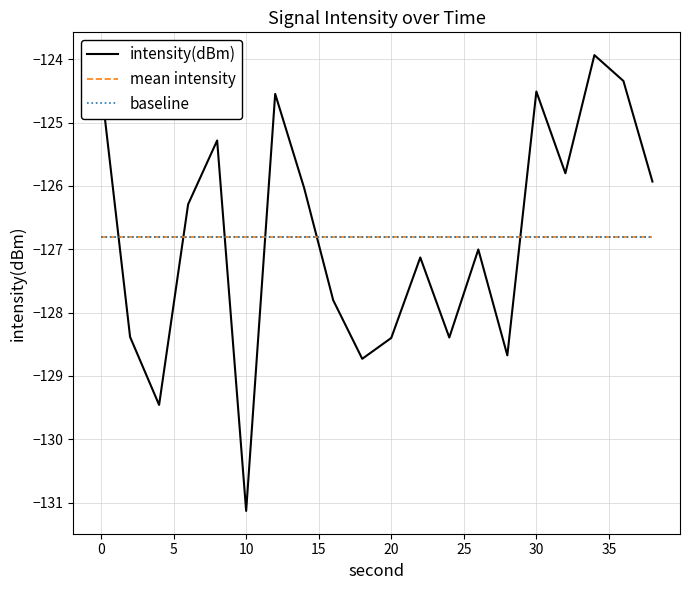

Is this an area chart (filled region under the line)?

No